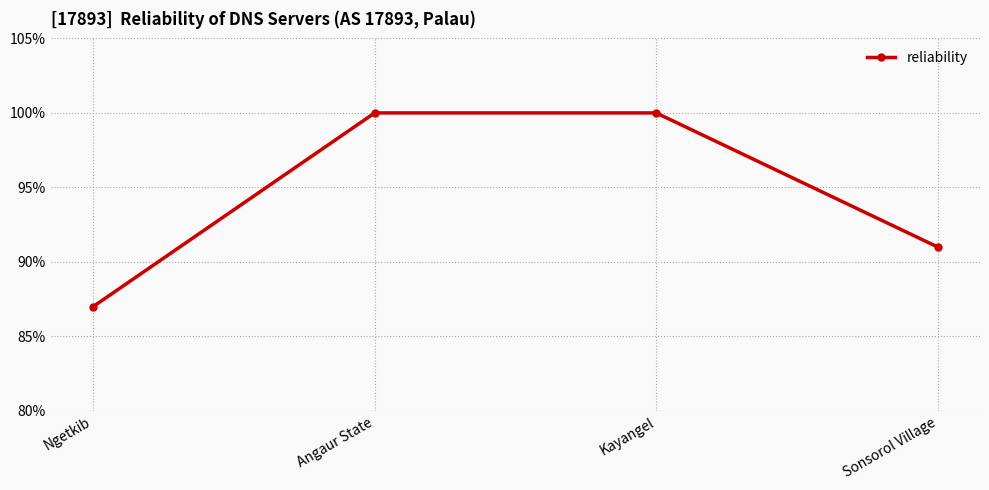

True or false: there are more than 0 points higher than both neighbors.

False